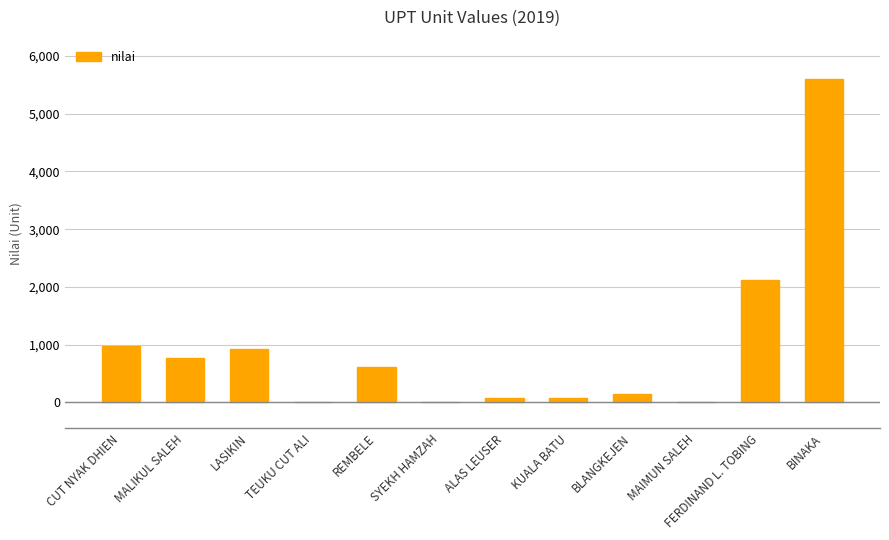

Which has a higher value, REMBELE or MAIMUN SALEH?

REMBELE